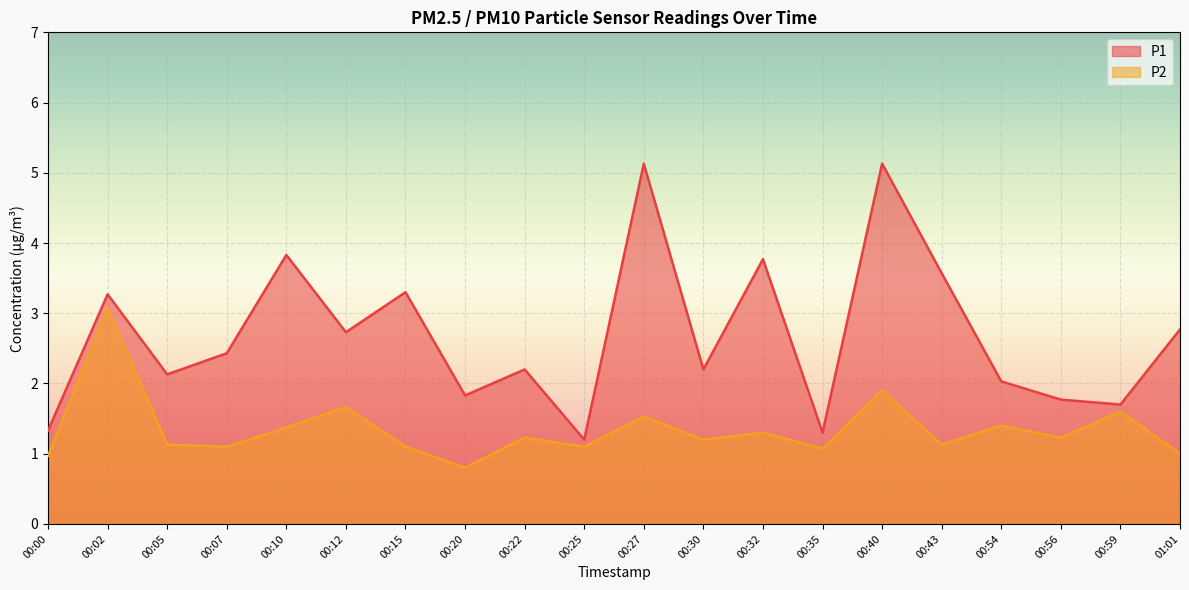

Between 00:00 and 00:43, which series saw the biggest shift?

P1